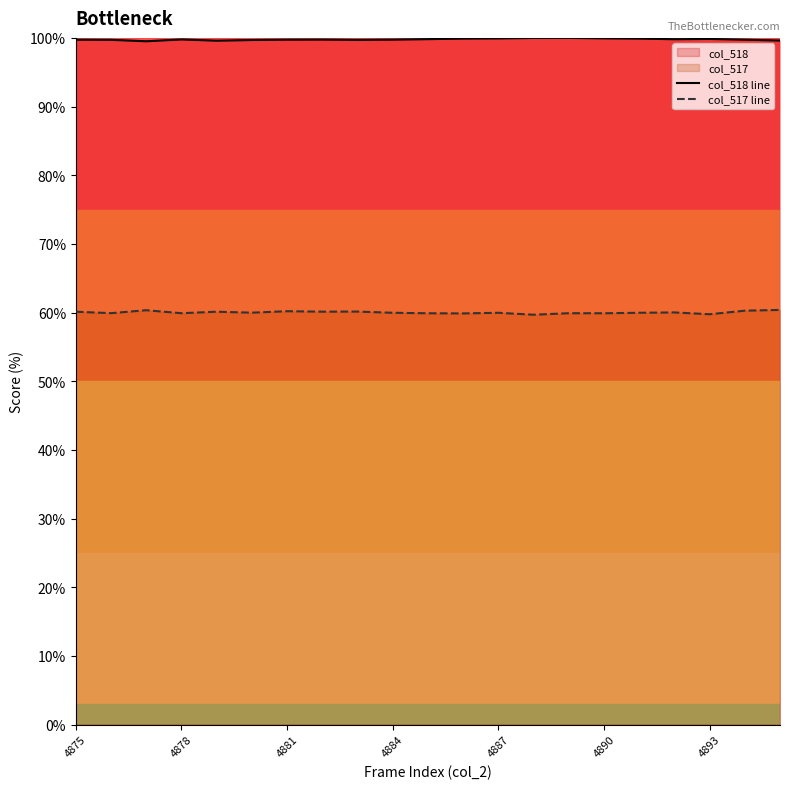

Does the chart display data point markers on the line(s)?

No